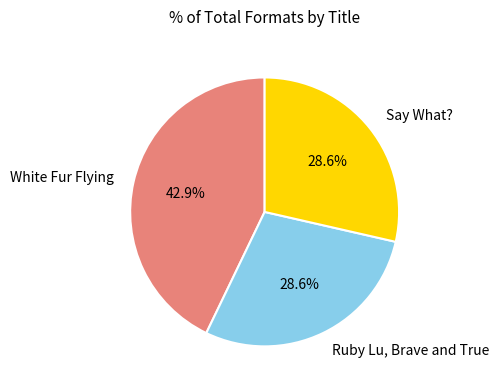

How many segments does this pie chart have?

3